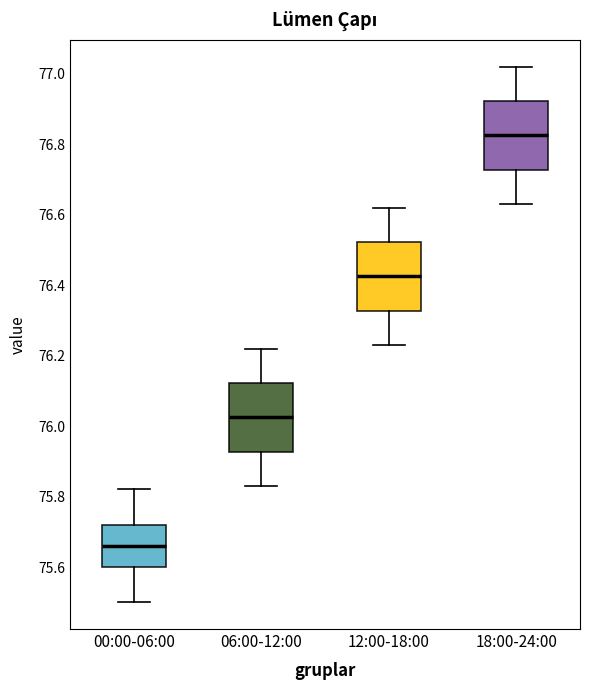

Which box's median line is the lowest?

00:00-06:00